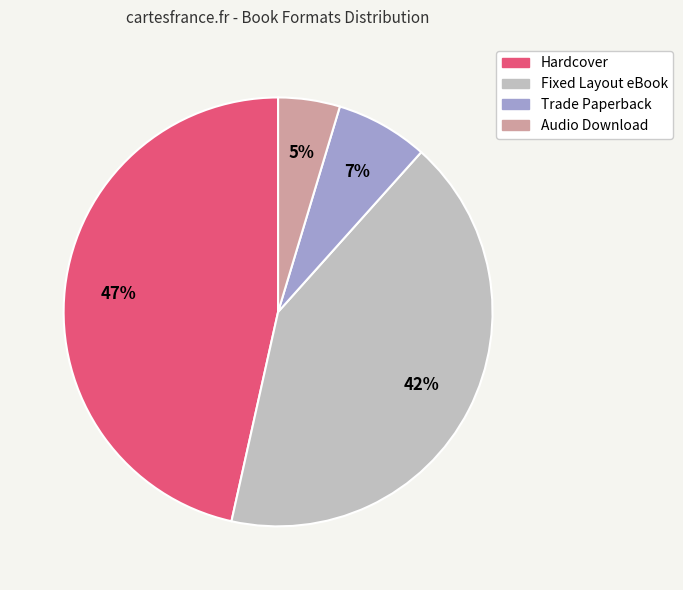

Between Hardcover and Trade Paperback, which is larger?

Hardcover